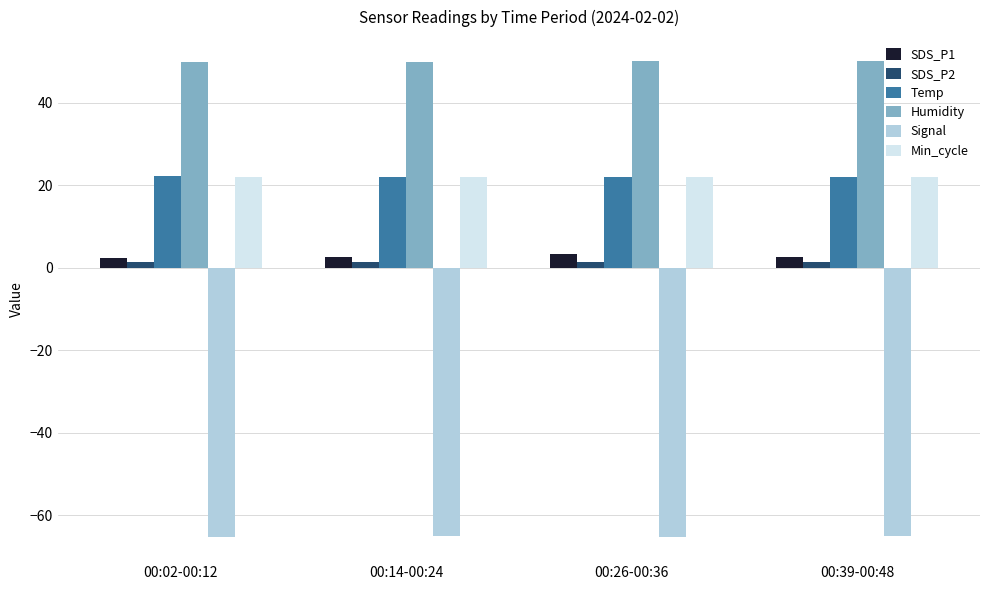

True or false: Min_cycle has a value of 22.0 at 00:14-00:24.

True